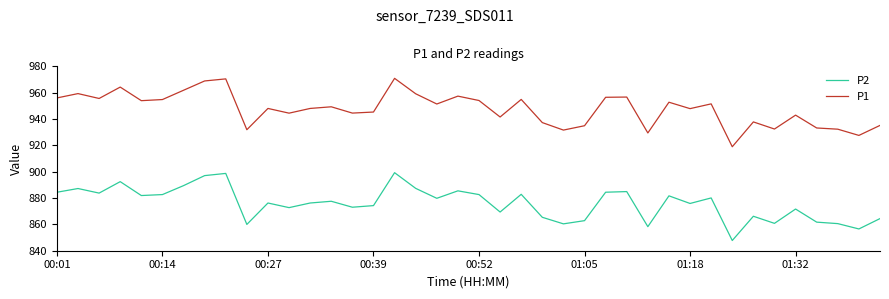

Which series has the widest spread of values?

P1